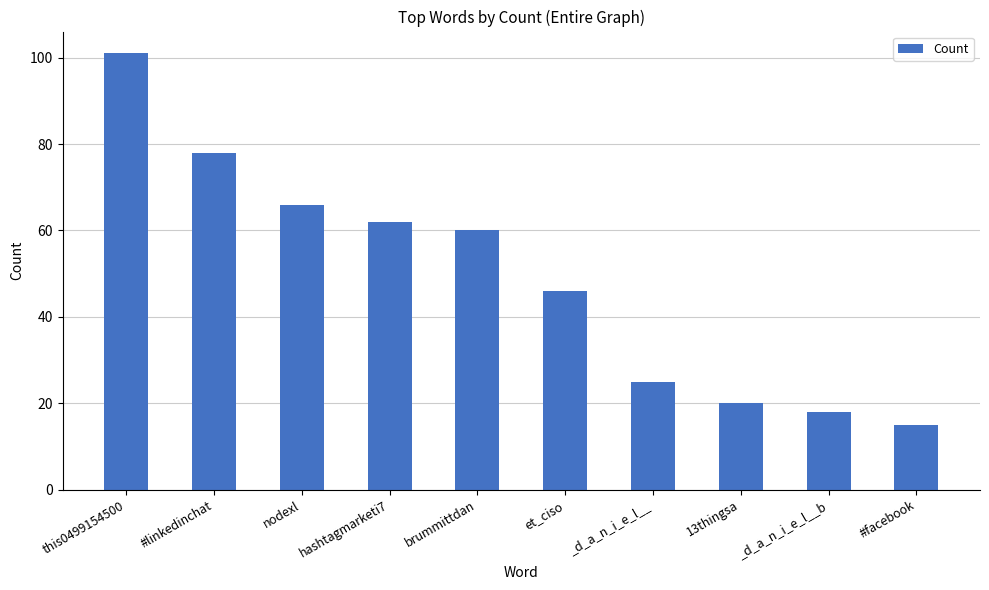

What is the greatest value displayed?

101